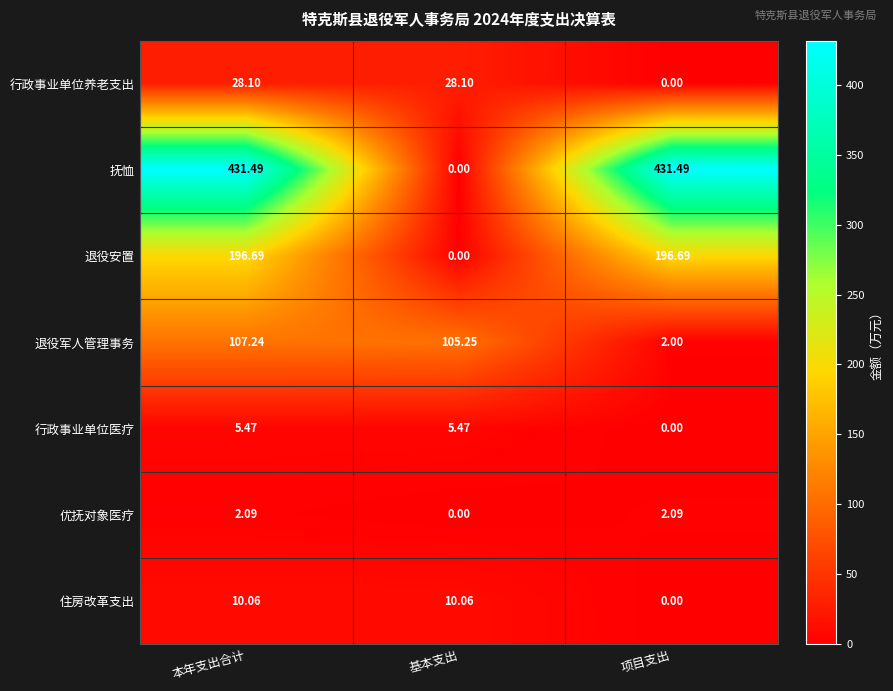

Between 基本支出 and 项目支出, which series saw the biggest shift?

抚恤